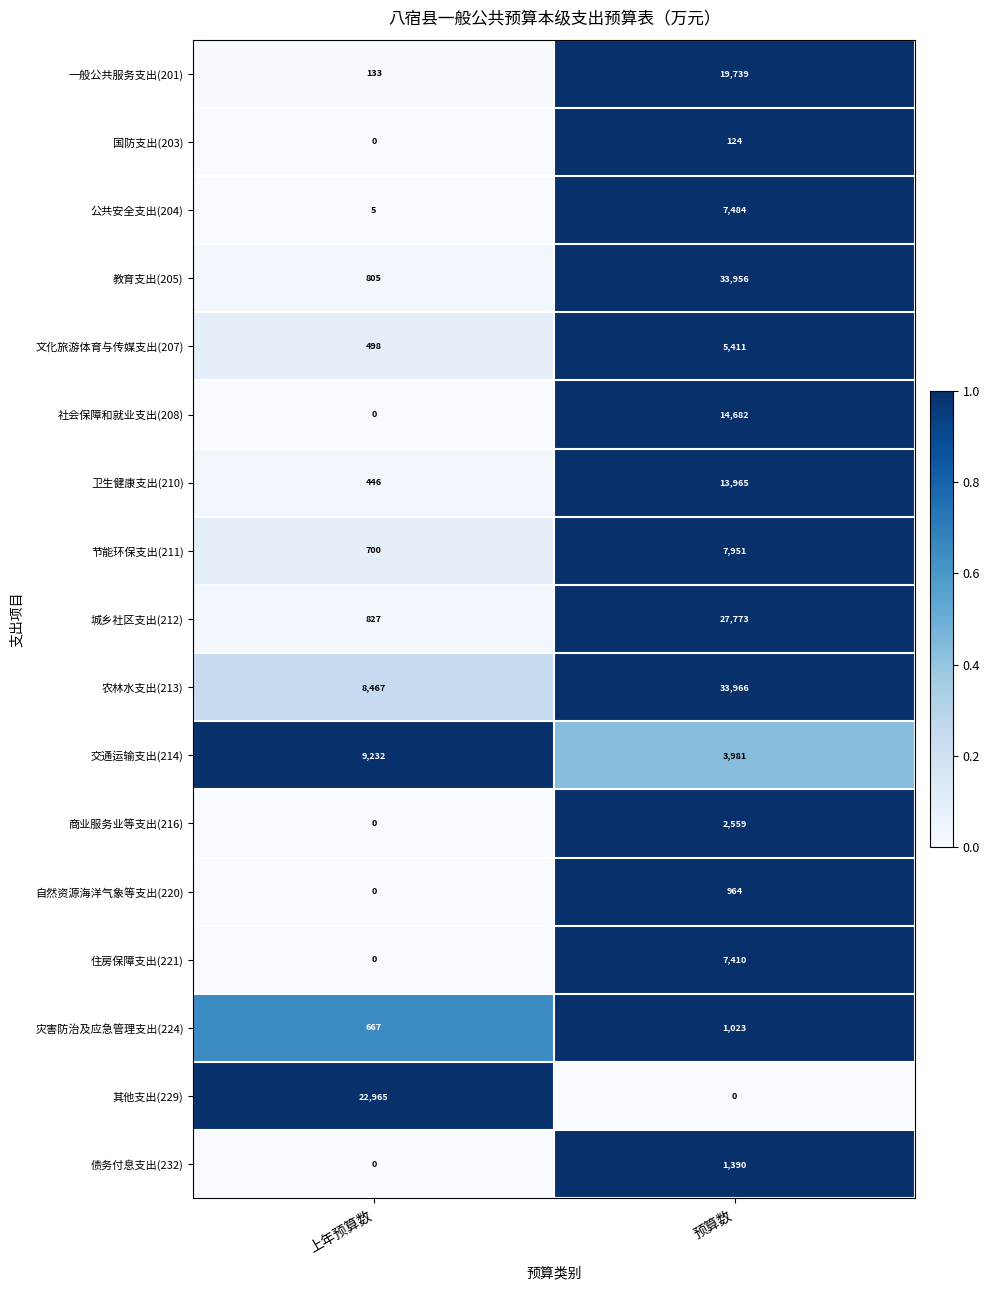

What is the total value across all series at 预算数?

182378